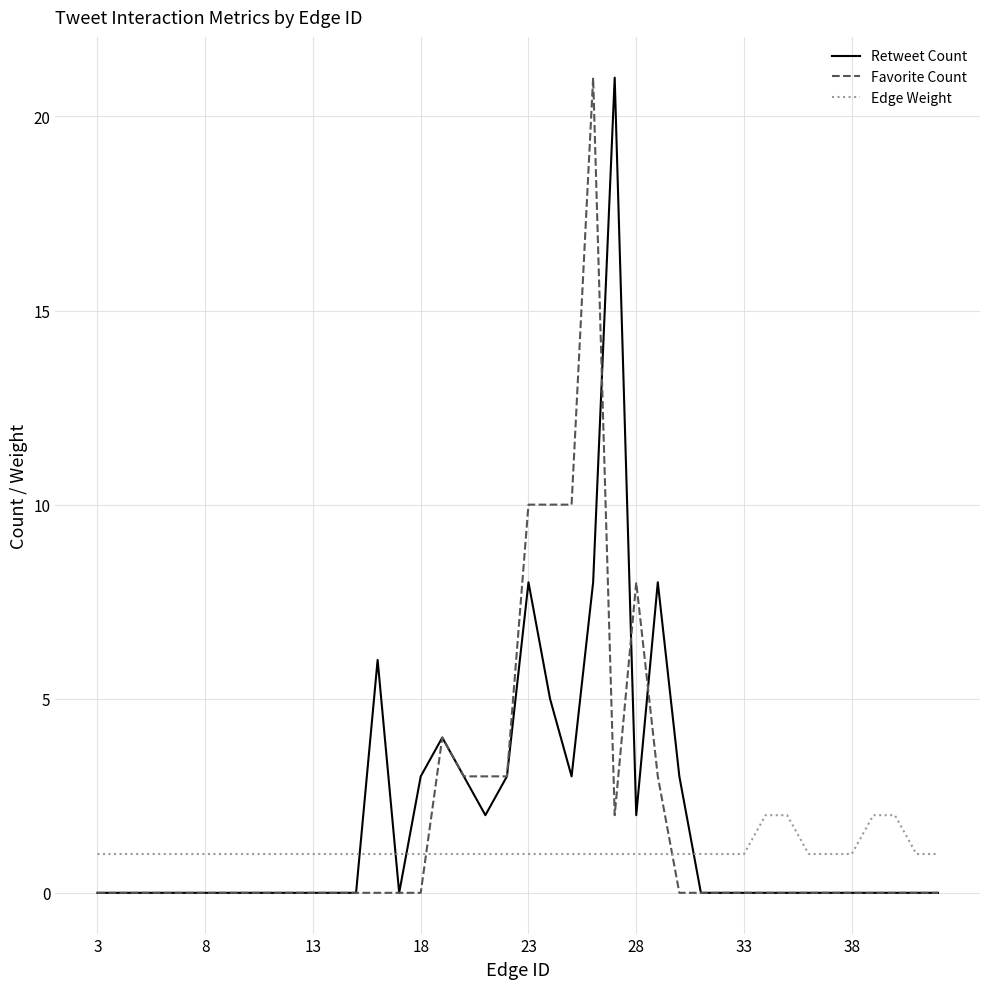

What is the sum of all Retweet Count values?

79